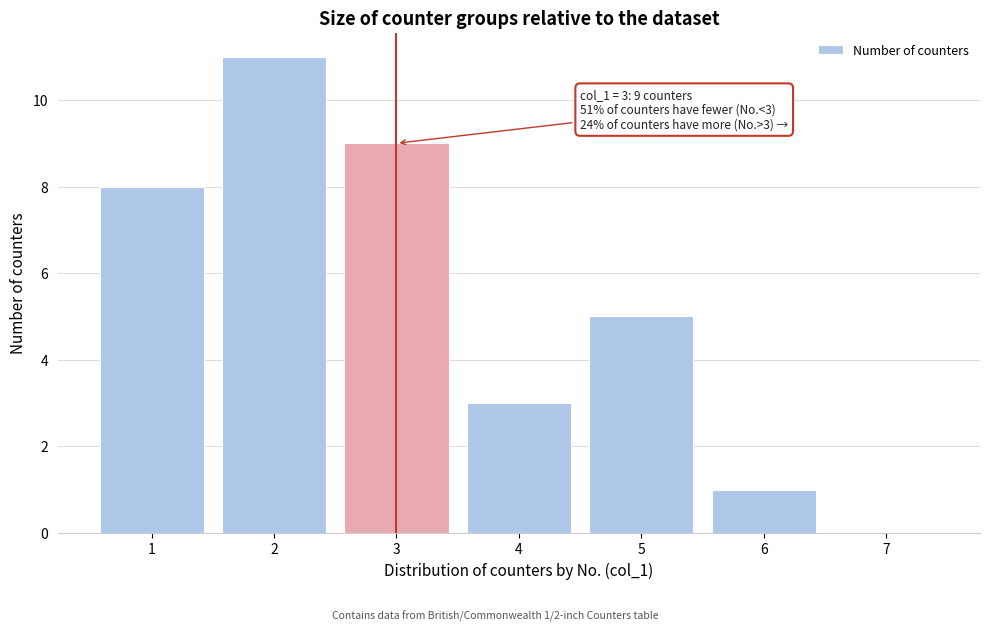

Reading right to left, list all the values displayed in this chart.

7=0	6=1	5=5	4=3	3=9	2=11	1=8